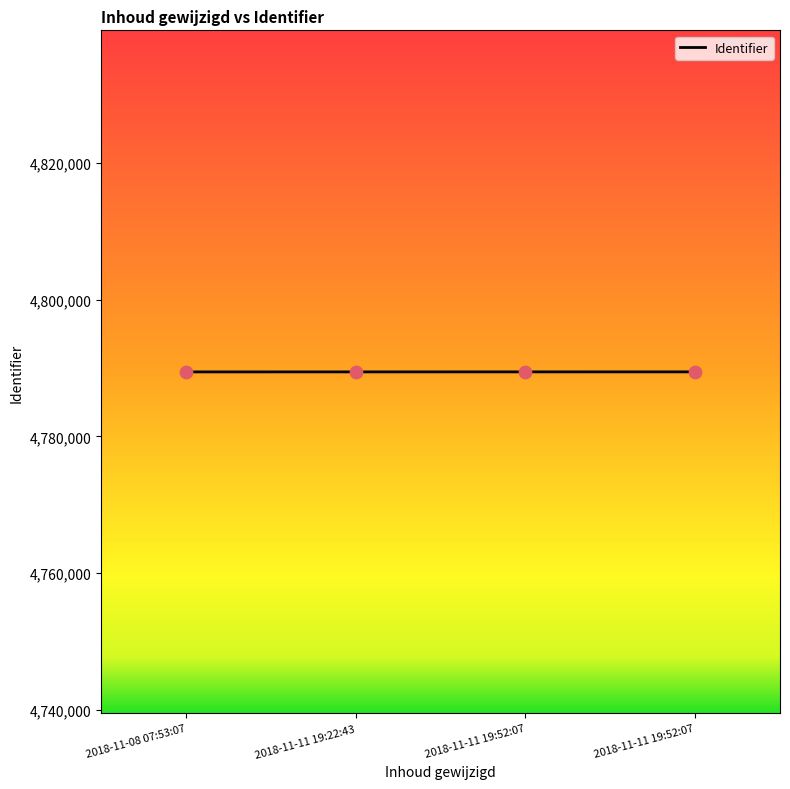

What is the ratio of the value at 2018-11-11 19:22:43 to the value at 2018-11-11 19:52:07?

1.0